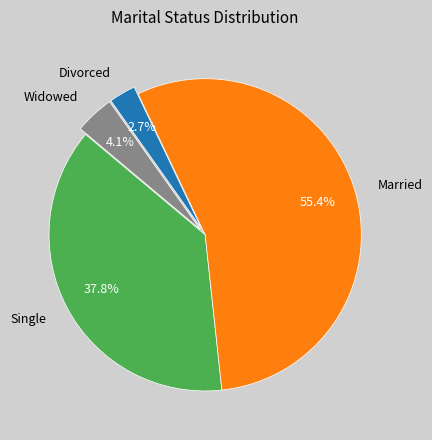

Rank the categories by value from highest to lowest.

Married, Single, Widowed, Divorced